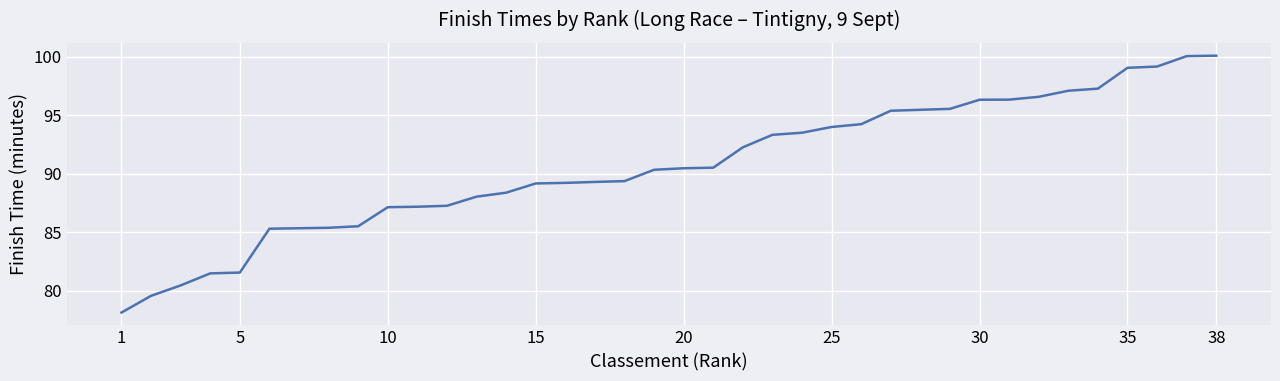

What is the difference between the maximum and minimum values?

22.0